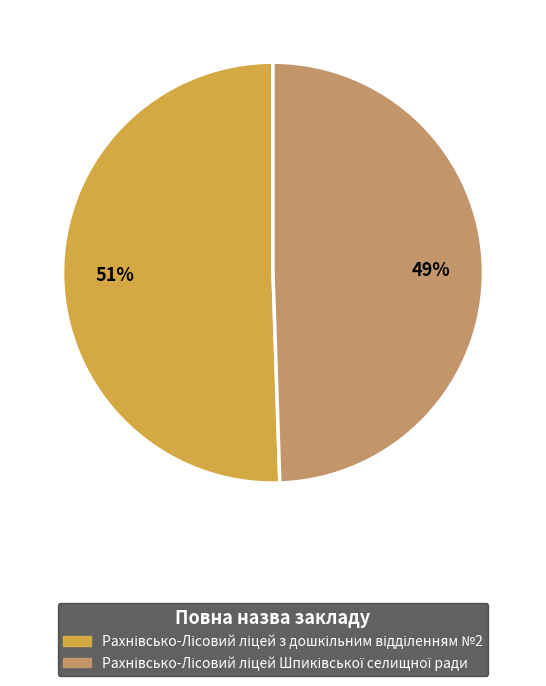

Does any single category account for the majority?

Yes